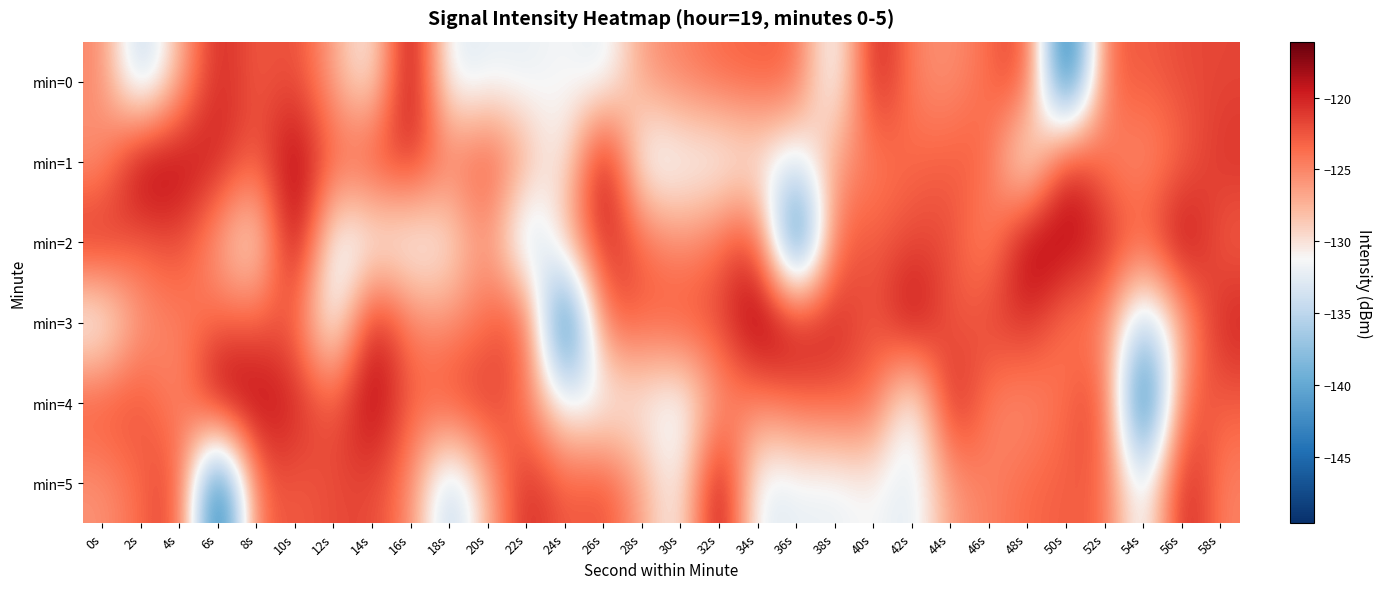

Reading left to right, extract all data points from this chart.

min=0: 0s=-124.9	2s=-136.9	4s=-127.4	6s=-119.6	8s=-123.2	10s=-121.6	12s=-126.8	14s=-132.2	16s=-116.1	18s=-133.5	20s=-132.1	22s=-132.4	24s=-131.0	26s=-133.3	28s=-126.0	30s=-124.8	32s=-123.4	34s=-122.9	36s=-122.9	38s=-134.3	40s=-118.4	42s=-125.0	44s=-125.8	46s=-123.5	48s=-120.6	50s=-149.6	52s=-122.5	54s=-123.0	56s=-121.9	58s=-121.8
min=1: 0s=-126.2	2s=-116.7	4s=-118.2	6s=-119.7	8s=-123.1	10s=-117.3	12s=-123.4	14s=-121.4	16s=-120.5	18s=-124.6	20s=-121.6	22s=-126.8	24s=-132.2	26s=-116.1	28s=-133.5	30s=-132.1	32s=-132.4	34s=-131.0	36s=-133.3	38s=-126.0	40s=-124.8	42s=-123.4	44s=-122.9	46s=-122.9	48s=-134.3	50s=-118.4	52s=-125.0	54s=-125.8	56s=-123.5	58s=-120.6
min=2: 0s=-119.6	2s=-123.2	4s=-121.6	6s=-126.8	8s=-132.2	10s=-116.1	12s=-133.5	14s=-132.1	16s=-132.4	18s=-131.0	20s=-124.9	22s=-136.9	24s=-127.4	26s=-119.6	28s=-123.2	30s=-125.8	32s=-123.5	34s=-120.6	36s=-149.6	38s=-122.5	40s=-123.0	42s=-121.9	44s=-121.8	46s=-126.2	48s=-116.7	50s=-118.2	52s=-119.7	54s=-123.1	56s=-117.3	58s=-123.4
min=3: 0s=-133.3	2s=-126.0	4s=-124.8	6s=-123.4	8s=-122.9	10s=-122.9	12s=-134.3	14s=-118.4	16s=-125.0	18s=-125.8	20s=-123.5	22s=-120.6	24s=-149.6	26s=-122.5	28s=-123.0	30s=-121.9	32s=-121.8	34s=-116.7	36s=-118.2	38s=-119.7	40s=-123.1	42s=-117.3	44s=-123.4	46s=-121.4	48s=-120.5	50s=-124.6	52s=-124.9	54s=-136.9	56s=-127.4	58s=-119.6
min=4: 0s=-121.9	2s=-121.8	4s=-126.2	6s=-116.7	8s=-118.2	10s=-119.7	12s=-123.1	14s=-117.3	16s=-123.4	18s=-121.4	20s=-120.5	22s=-124.6	24s=-132.1	26s=-132.4	28s=-131.0	30s=-133.3	32s=-126.0	34s=-124.8	36s=-123.4	38s=-122.9	40s=-122.9	42s=-134.3	44s=-118.4	46s=-125.0	48s=-125.8	50s=-123.5	52s=-120.6	54s=-149.6	56s=-122.5	58s=-123.0
min=5: 0s=-125.8	2s=-123.5	4s=-120.6	6s=-149.6	8s=-122.5	10s=-123.0	12s=-121.9	14s=-121.8	16s=-124.9	18s=-136.9	20s=-127.4	22s=-119.6	24s=-123.2	26s=-121.6	28s=-126.8	30s=-132.2	32s=-116.1	34s=-133.5	36s=-132.1	38s=-132.4	40s=-131.0	42s=-133.3	44s=-126.0	46s=-124.8	48s=-123.4	50s=-122.9	52s=-122.9	54s=-134.3	56s=-118.4	58s=-125.0